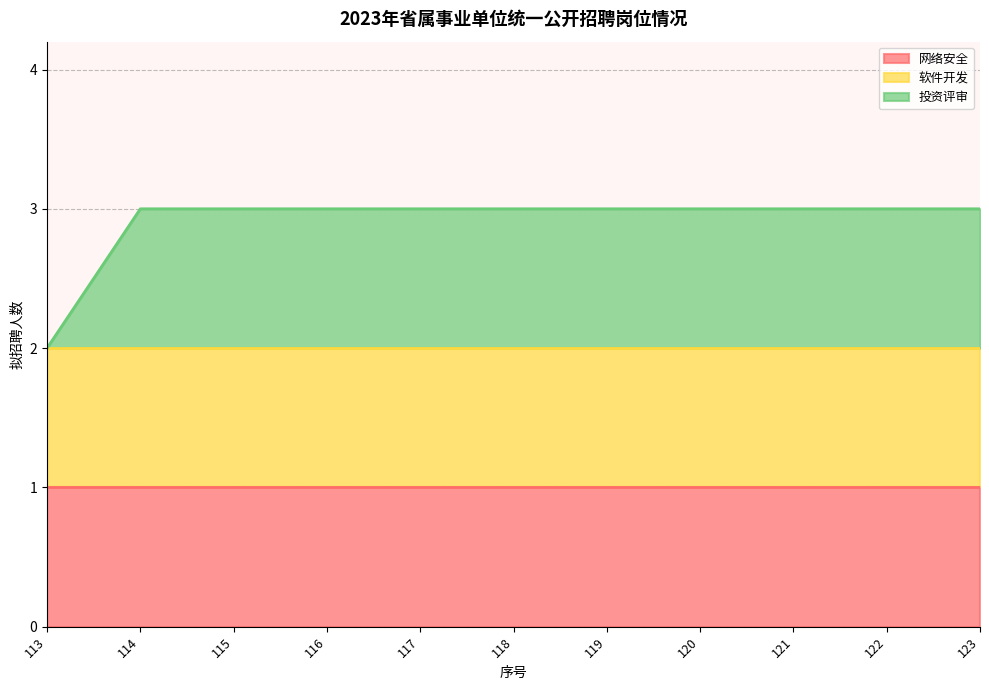

What is the approximate value of 投资评审 at 119?

1